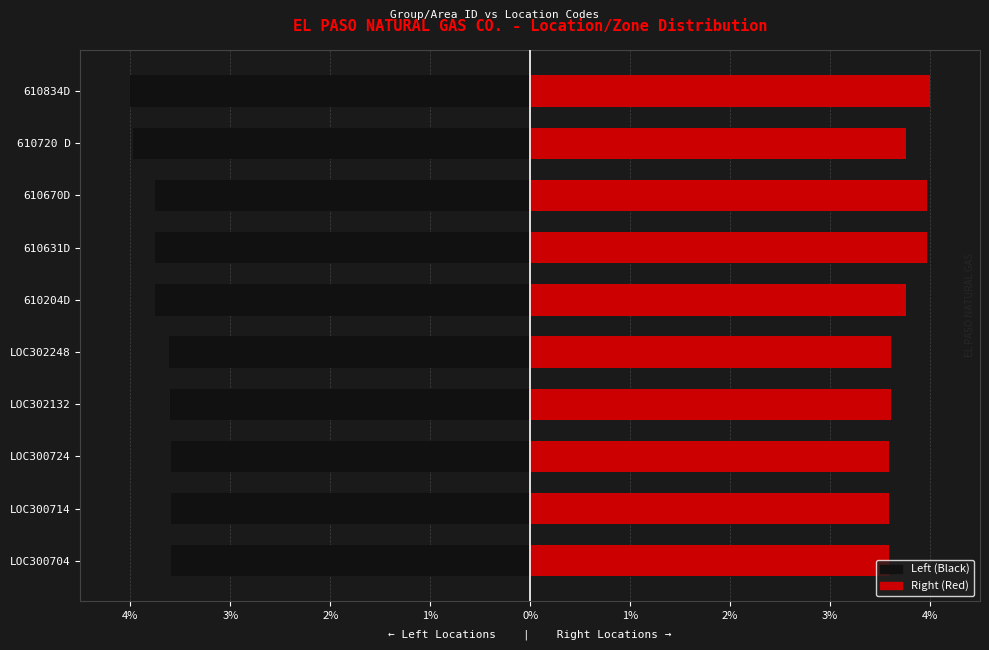

How many bars are there in each group?

2